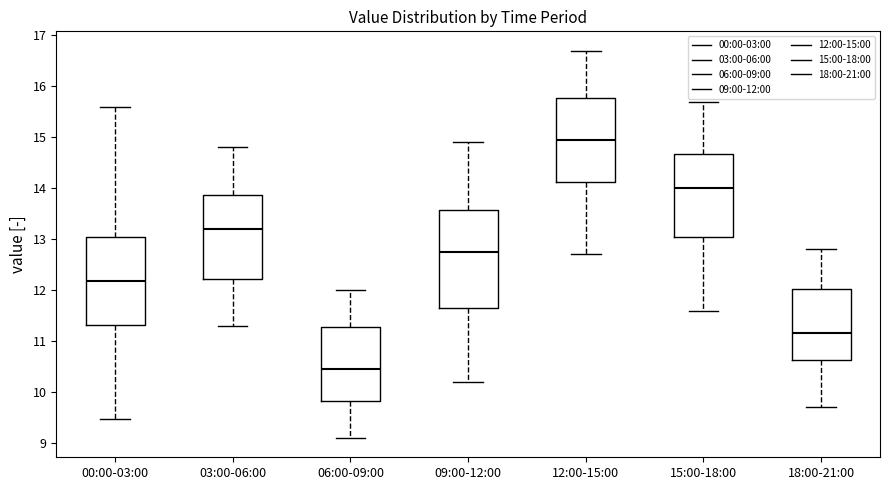

Comparing the boxes themselves (not the whiskers), which one is the tallest?

09:00-12:00